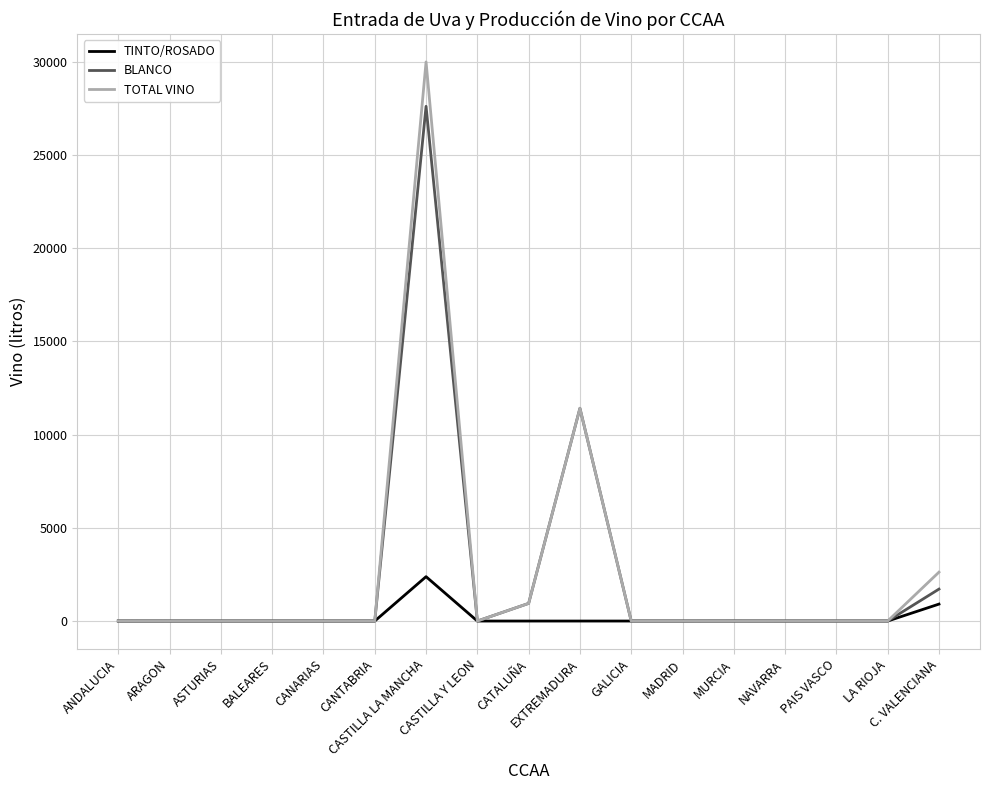

At how many categories does at least one series exceed 9909?

2